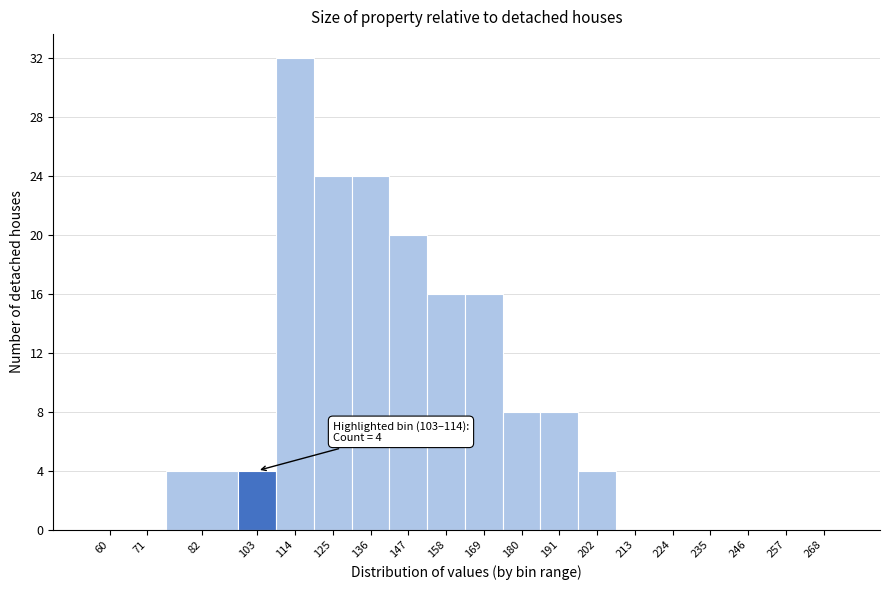

Reading right to left, list all the values displayed in this chart.

268=0	257=0	246=0	235=0	224=0	213=0	202=4	191=8	180=8	169=16	158=16	147=20	136=24	125=24	114=32	103=4	82=4	71=0	60=0